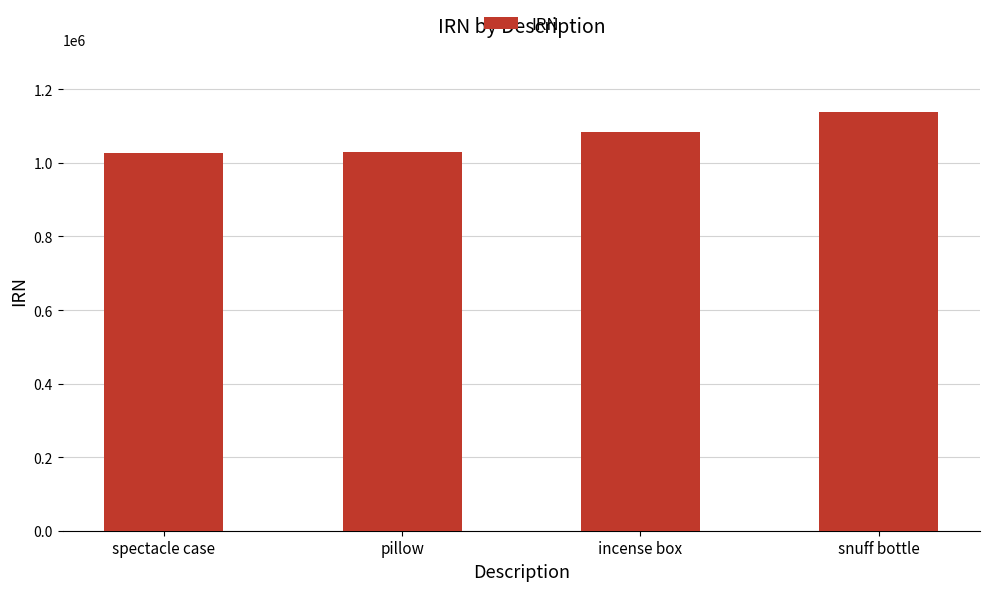

Which label corresponds to the largest value in the chart?

snuff bottle